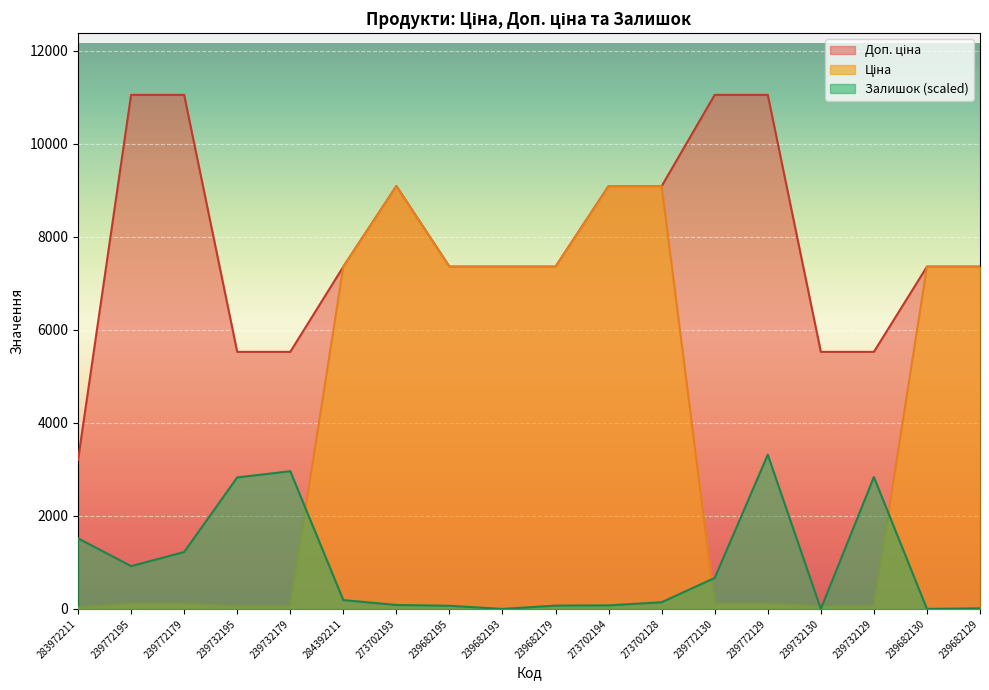

Reading left to right, extract all data points from this chart.

Ціна: 32.0	110.5	110.5	55.3	55.3	7360.2	9092.0	7360.2	7360.2	7360.2	9092.0	9092.0	110.5	110.5	55.3	55.3	7360.2	7360.2
Доп. ціна: 3205.0	11055.0	11055.0	5528.0	5528.0	7360.2	9092.0	7360.2	7360.2	7360.2	9092.0	9092.0	11055.0	11055.0	5528.0	5528.0	7360.2	7360.2
Залишок: 1519.0	919.8	1223.6	2827.0	2962.1	189.9	84.4	67.5	0.0	71.7	76.0	143.5	666.7	3316.5	0.0	2835.5	0.0	12.7